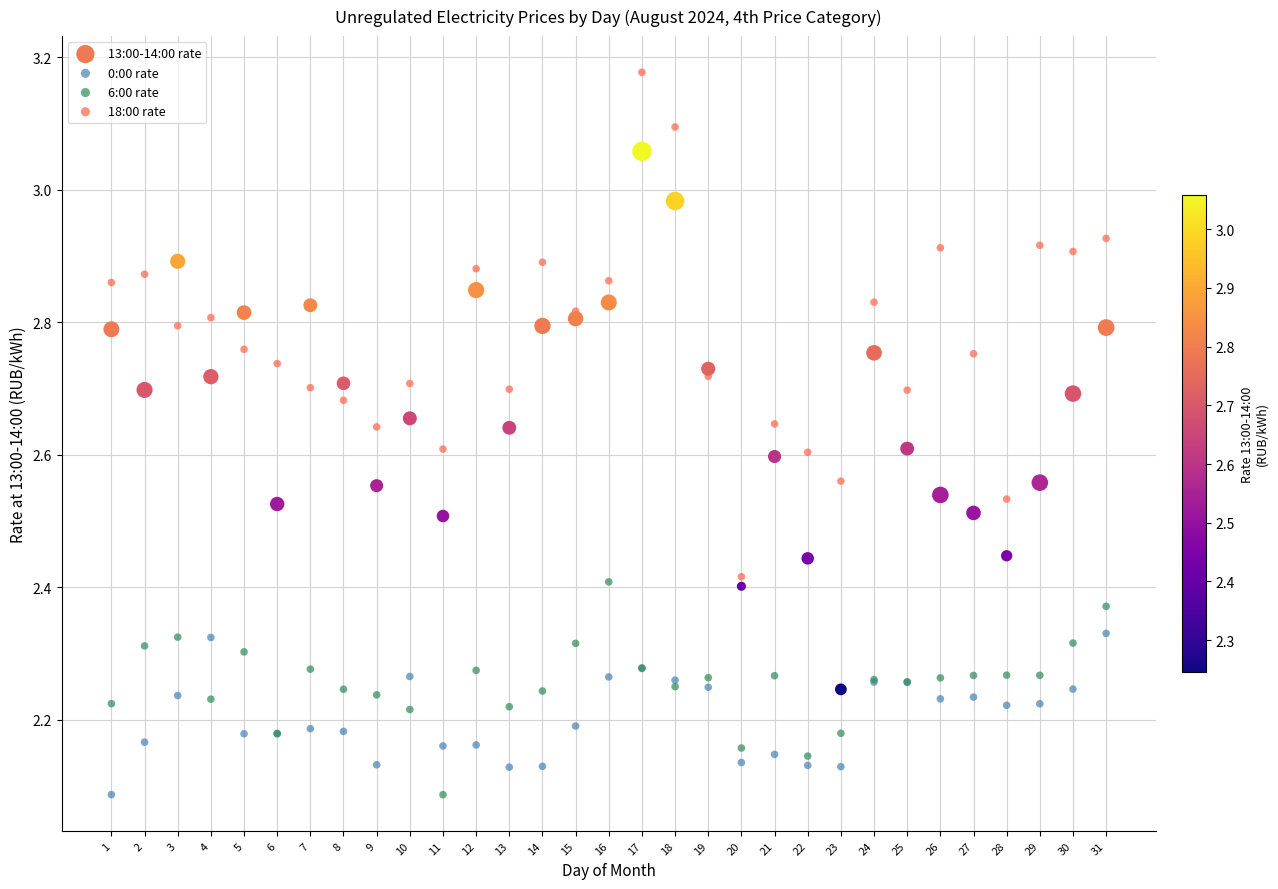

Which series reaches the maximum Y coordinate?

18:00 rate